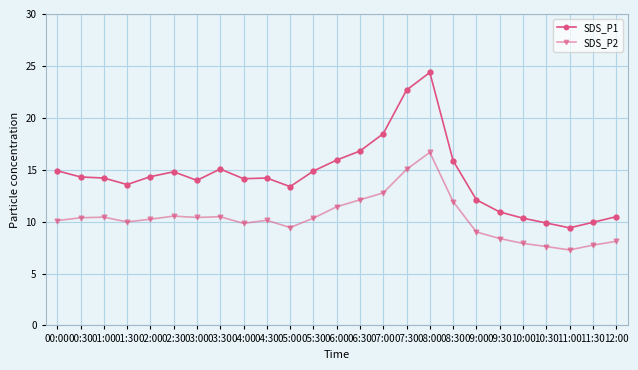

How many lines are shown in the chart?

2